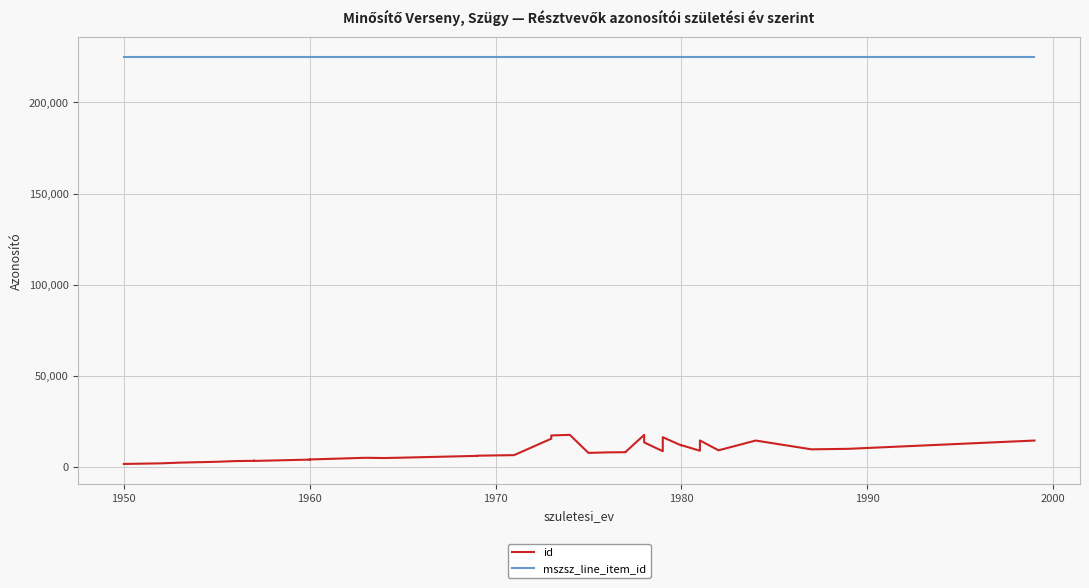

What is the spread (max minus min) of values at 1960?

222407